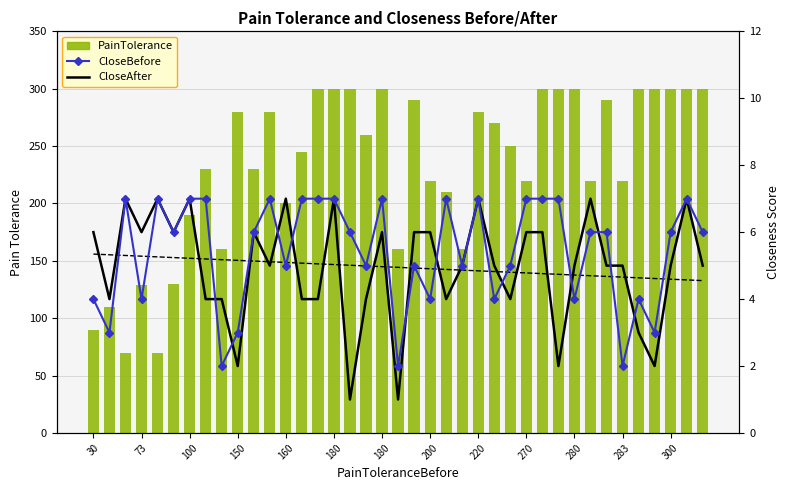

At which category is the sum across all series the highest?

180